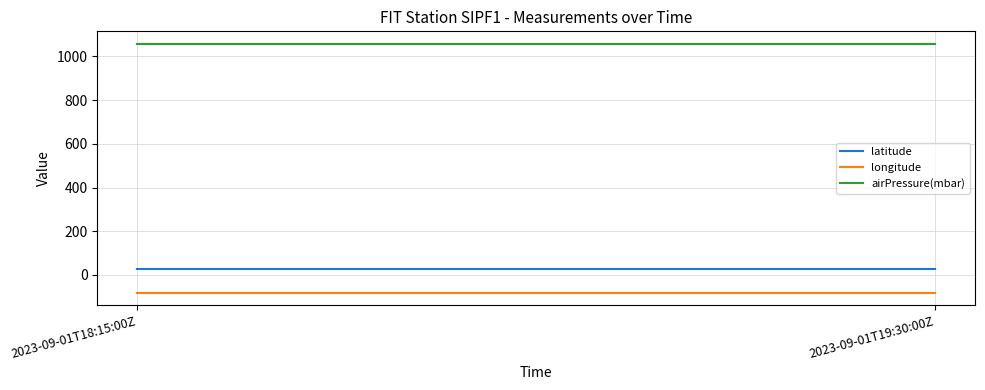

Which series has the largest total across all categories?

airPressure(mbar)